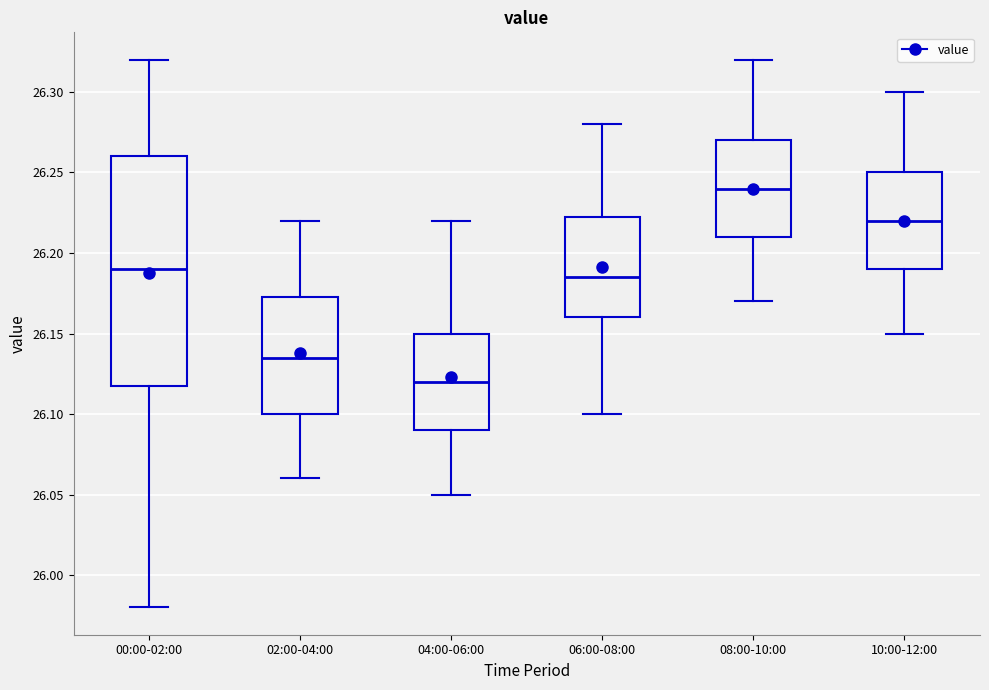

Reading left to right, transcribe this box plot: for each box, give where its median line is, the range the box spans, and where its two whiskers end, as read against the y-axis. The values are not printed on the chart, so give them approximately, as read against the axis.

00:00-02:00: median 26.190, box 26.120 to 26.260, whiskers 25.980 to 26.320
02:00-04:00: median 26.135, box 26.100 to 26.175, whiskers 26.060 to 26.220
04:00-06:00: median 26.120, box 26.090 to 26.150, whiskers 26.050 to 26.220
06:00-08:00: median 26.185, box 26.160 to 26.225, whiskers 26.100 to 26.280
08:00-10:00: median 26.240, box 26.210 to 26.270, whiskers 26.170 to 26.320
10:00-12:00: median 26.220, box 26.190 to 26.250, whiskers 26.150 to 26.300